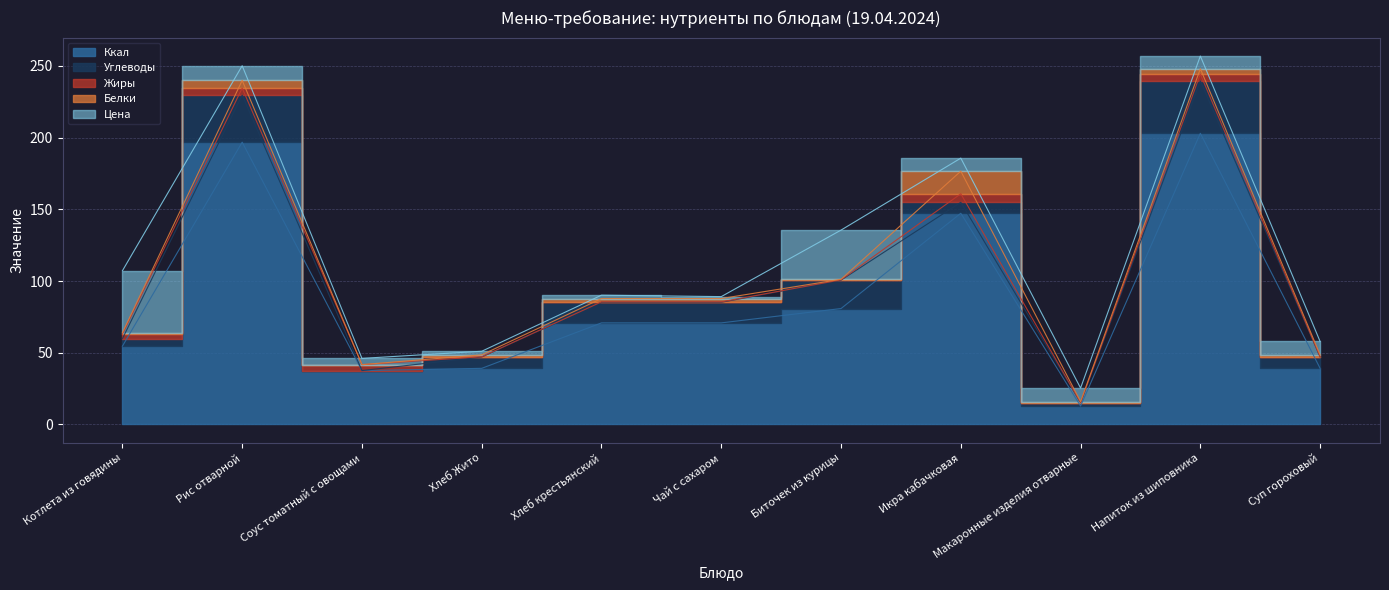

Reading left to right, transcribe all the data shown in this chart.

Ккал: 54.6	196.8	37.5	39.1	70.8	70.8	80.8	147.2	12.8	203.0	39.1
Углеводы: 5.2	32.8	0.1	7.9	14.4	14.4	19.8	7.7	2.3	36.5	7.9
Жиры: 3.2	4.9	4.1	0.2	0.3	0.3	0.2	5.9	0.1	4.8	0.2
Белки: 1.0	5.4	0.0	1.3	2.3	2.3	0.4	15.8	0.7	3.7	1.3
Цена: 43.2	10.2	4.3	2.5	2.4	1.4	34.3	9.1	9.4	8.9	9.3